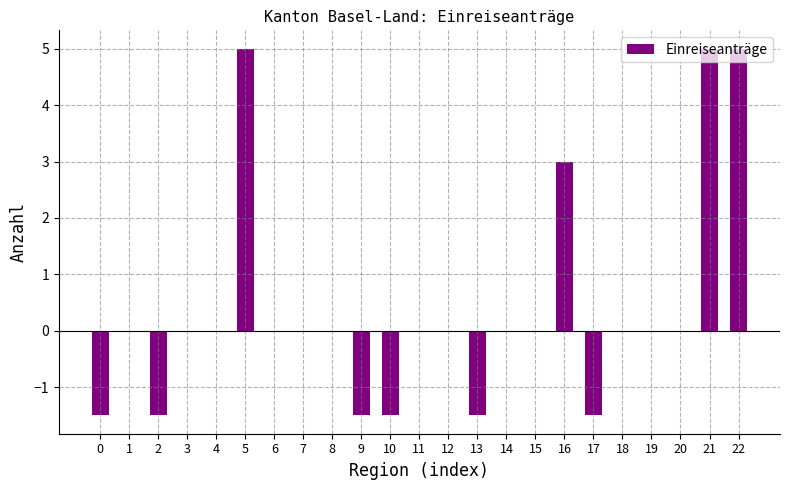

Reading right to left, list all the values displayed in this chart.

5.0	5.0	0.0	0.0	0.0	-1.5	3.0	0.0	0.0	-1.5	0.0	0.0	-1.5	-1.5	0.0	0.0	0.0	5.0	0.0	0.0	-1.5	0.0	-1.5